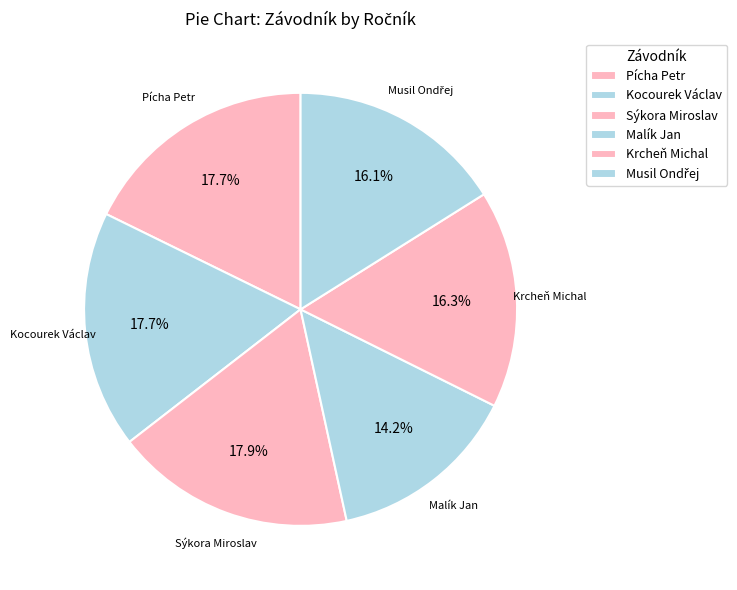

Is it true that Kocourek Václav is 9% of the pie?

False